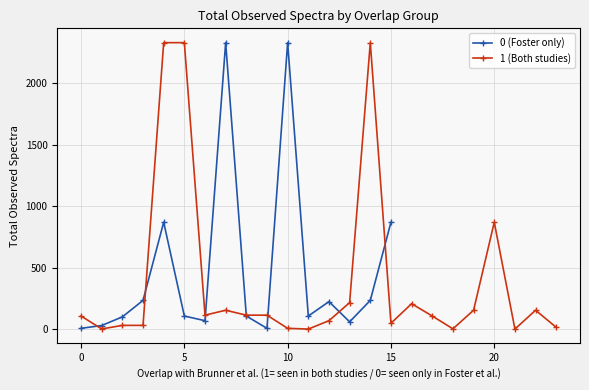

What is the maximum value for 1 (Both studies)?

2330